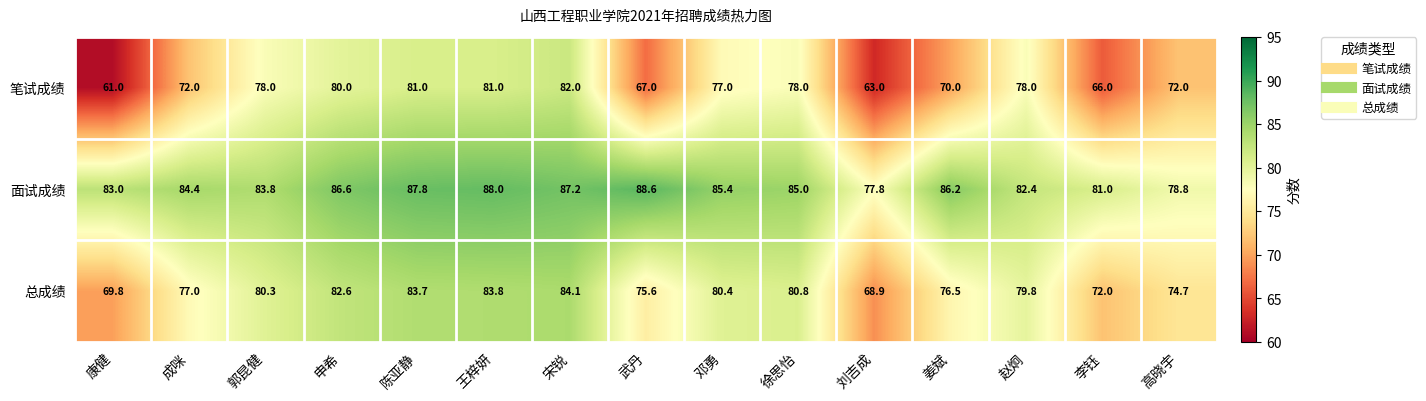

Rank the categories by 总成绩 value from highest to lowest.

宋锐, 王梓妍, 陈亚静, 申希, 徐思怡, 邓勇, 郭昆健, 赵炯, 成咪, 姜斌, 武丹, 高晓宇, 李钰, 康健, 刘吉成